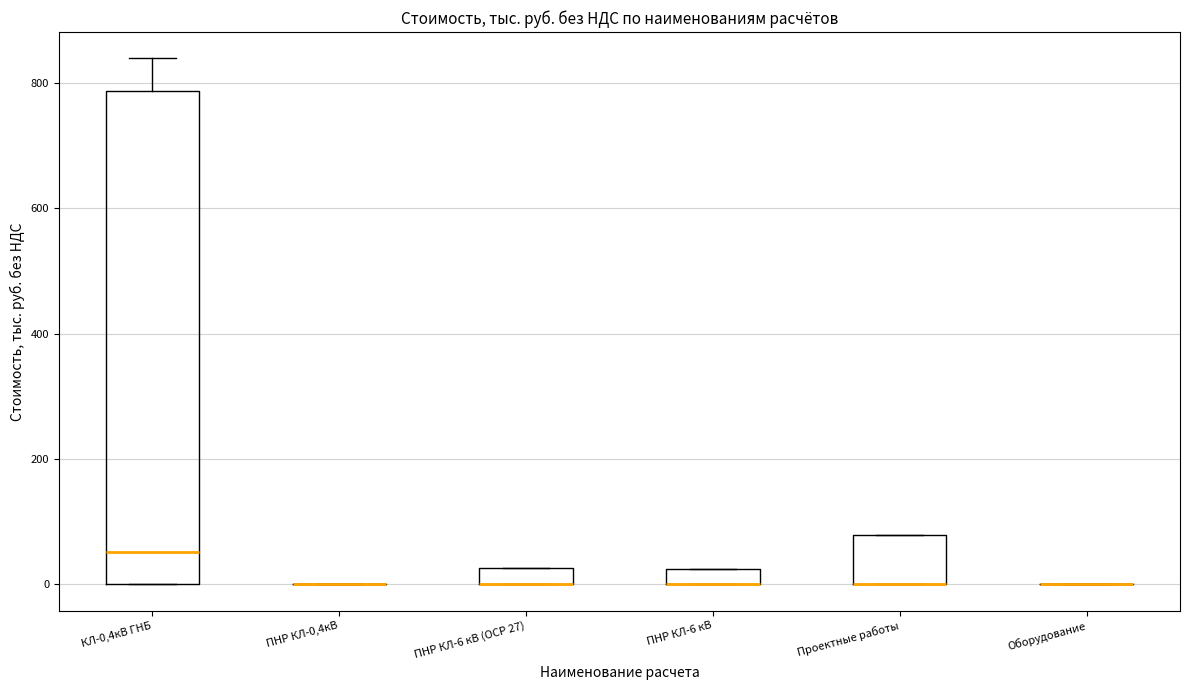

Where is the upper edge of the box for Проектные работы on the y-axis? The values are not printed on the chart, so give them approximately, as read against the axis.

80